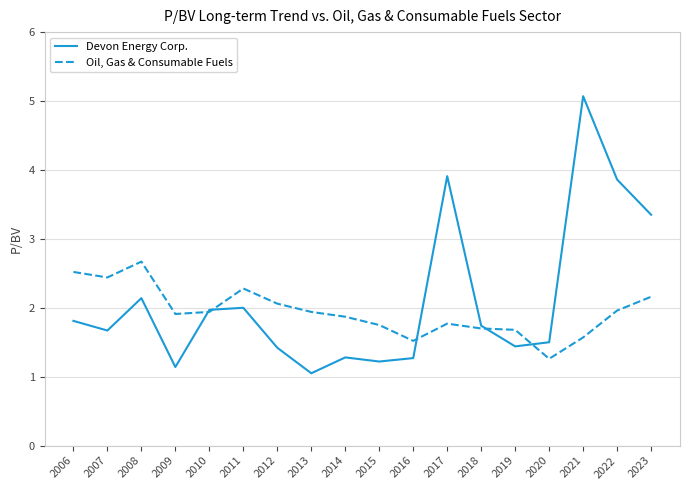

Which category has the lowest value in the Devon Energy Corp. series?

2013